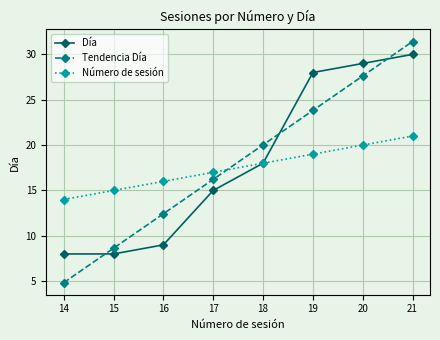

Which category has the lowest value across all series?

14